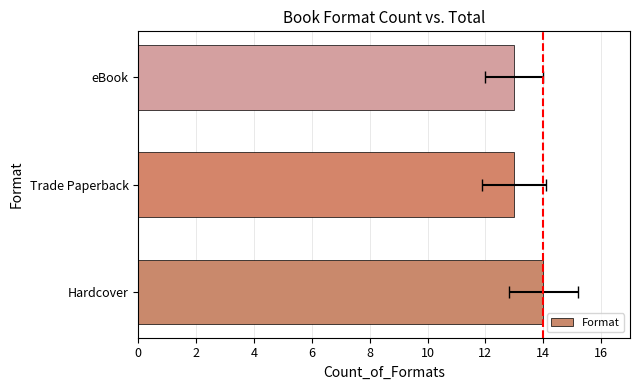

Count the values in the range 13 to 14.

3